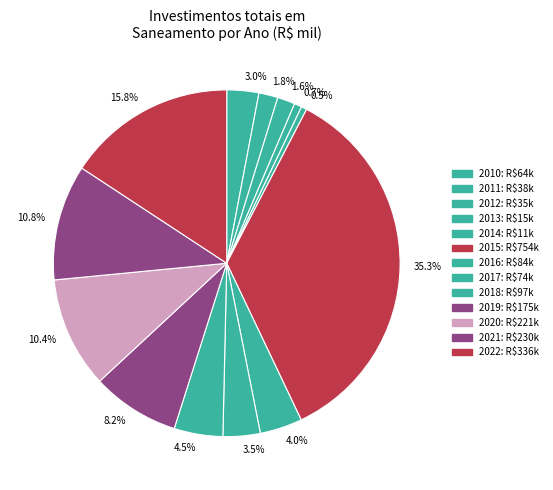

What is the largest slice in the pie chart?

2015